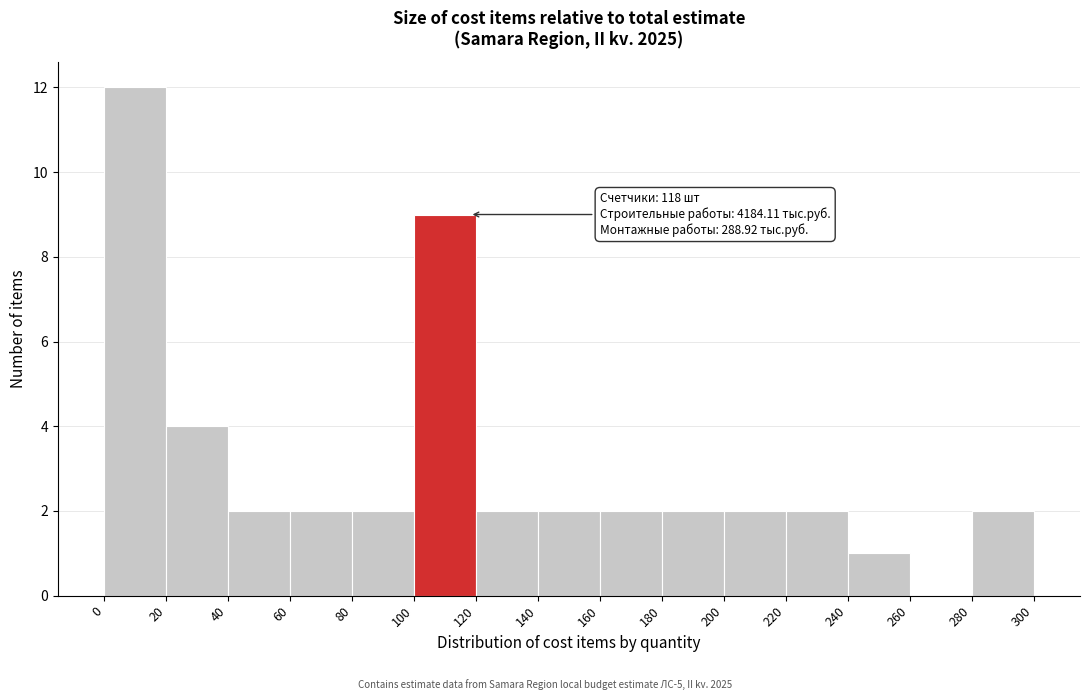

Which range on the x-axis has the tallest bar?

0 to 20